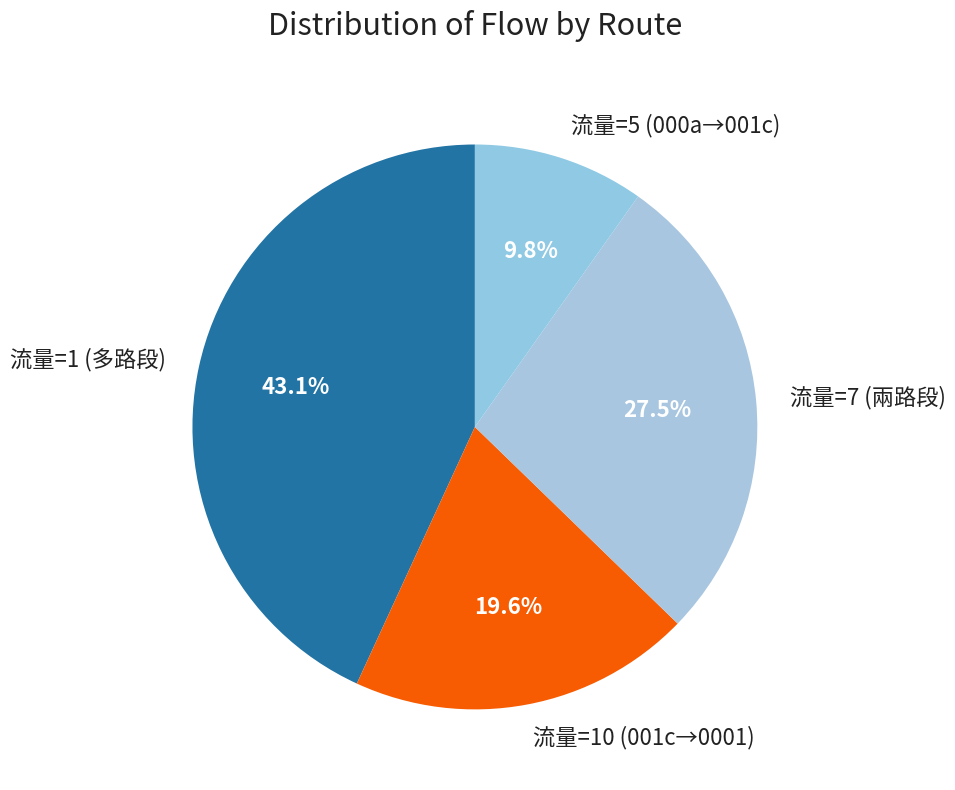

Which slice is the smallest?

流量=5 (000a→001c)